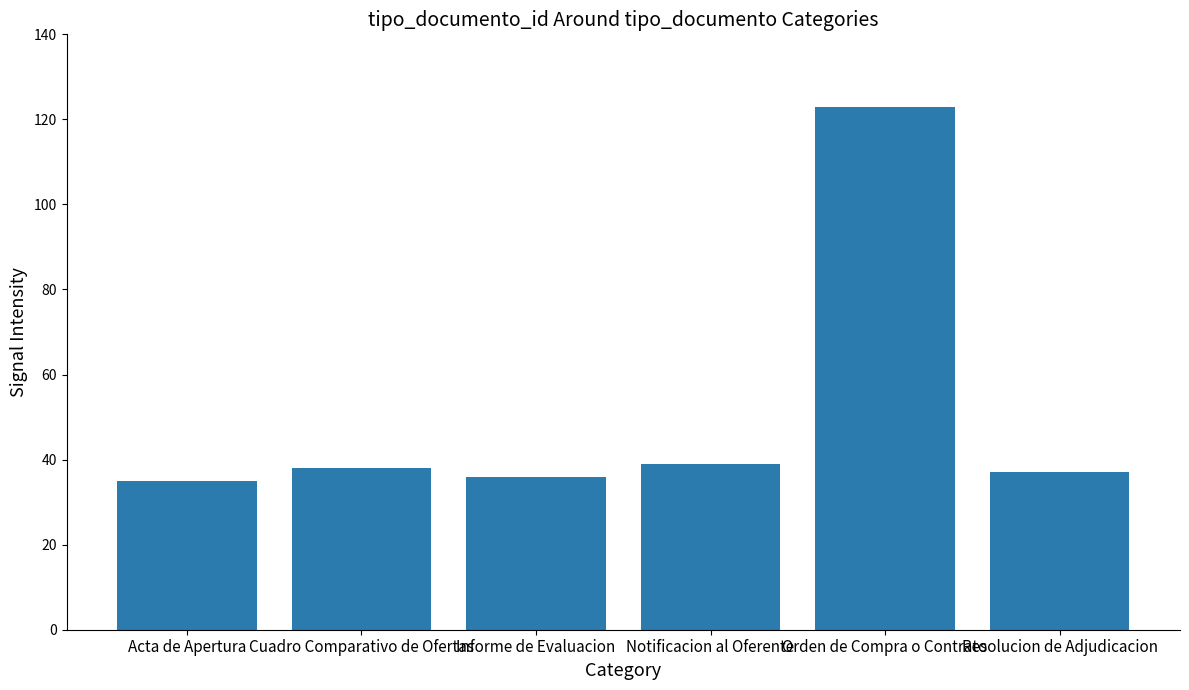

What position from the left is Resolucion de Adjudicacion?

6